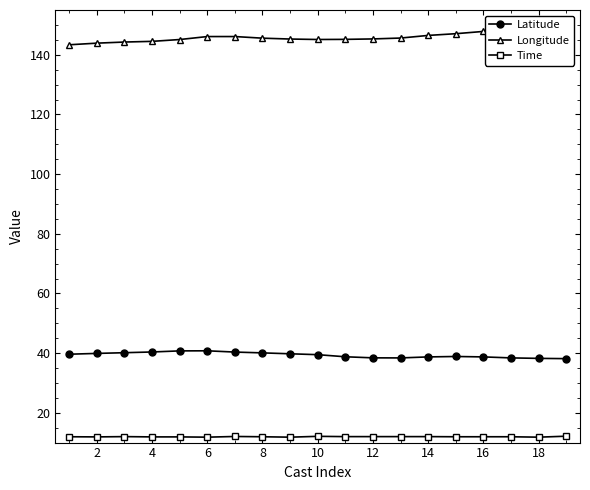

Does the chart have visible grid lines?

No